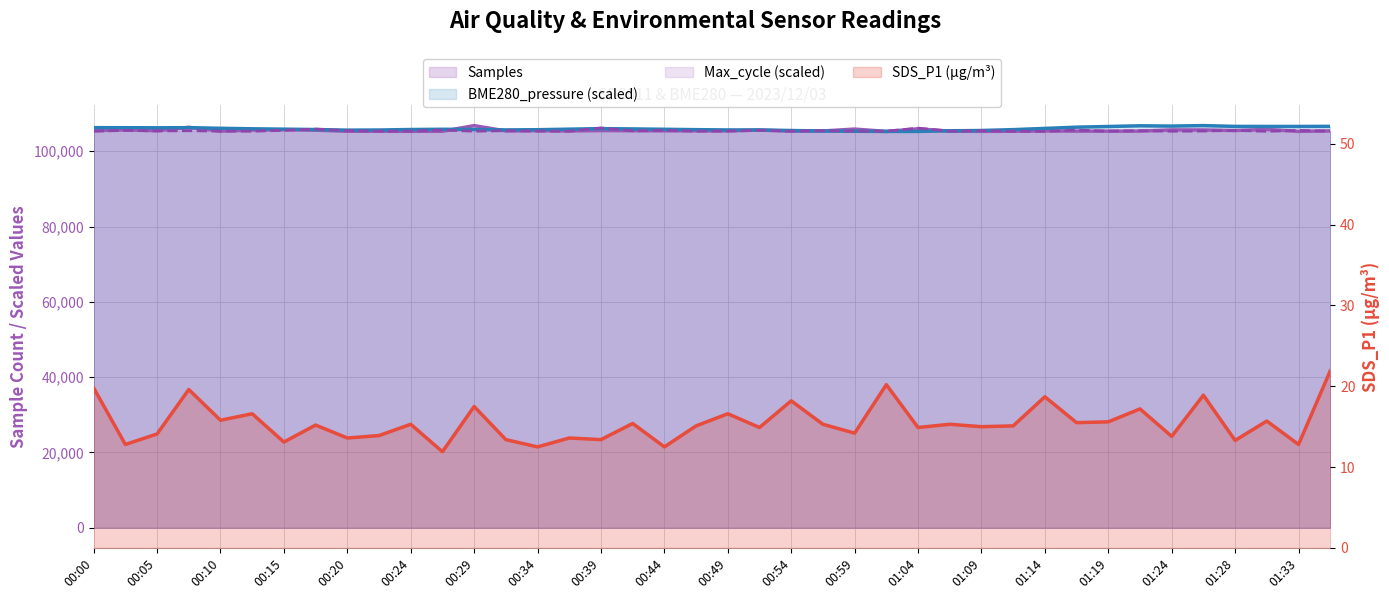

Where is the first local maximum for SDS_P1?

00:07